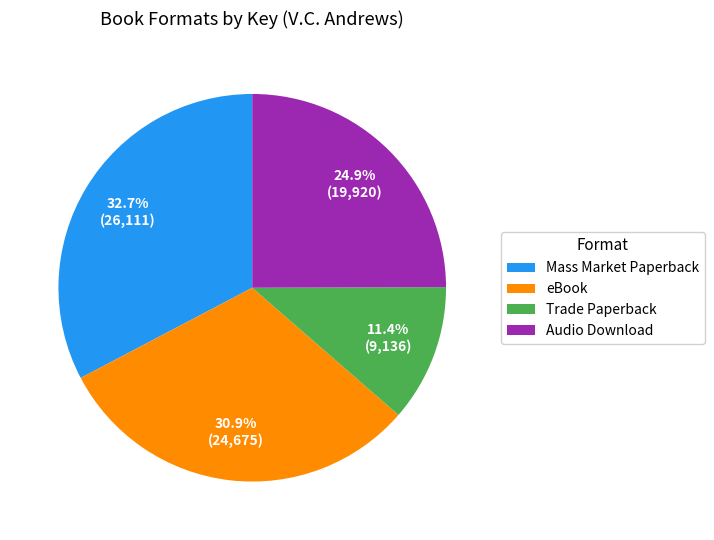

Is there a majority slice in this chart?

No